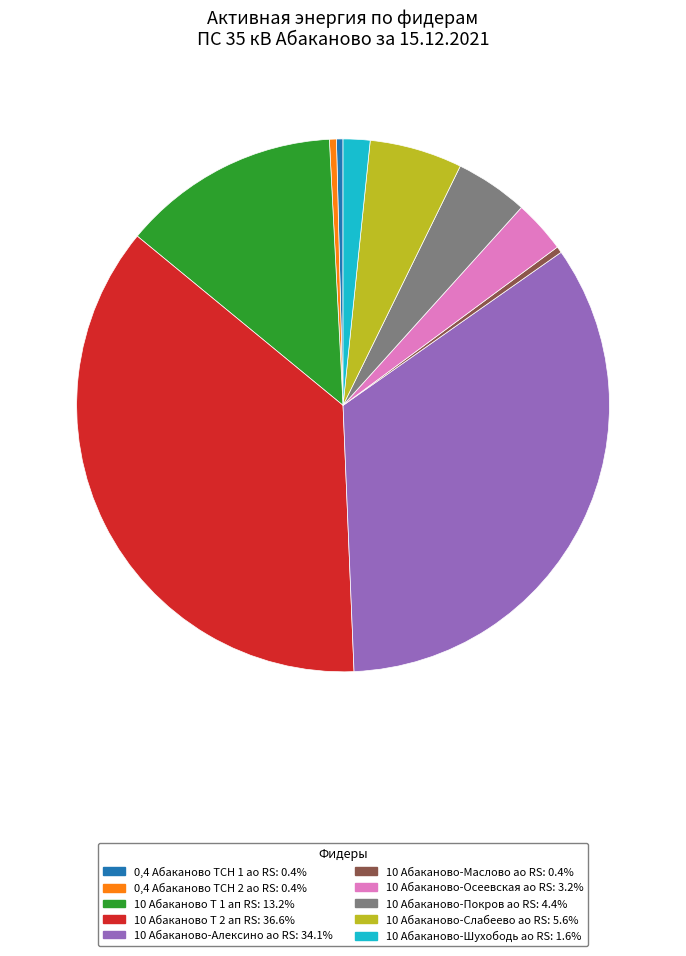

Is it true that 10 Абаканово Т 1 ап RS is 2% of the pie?

False